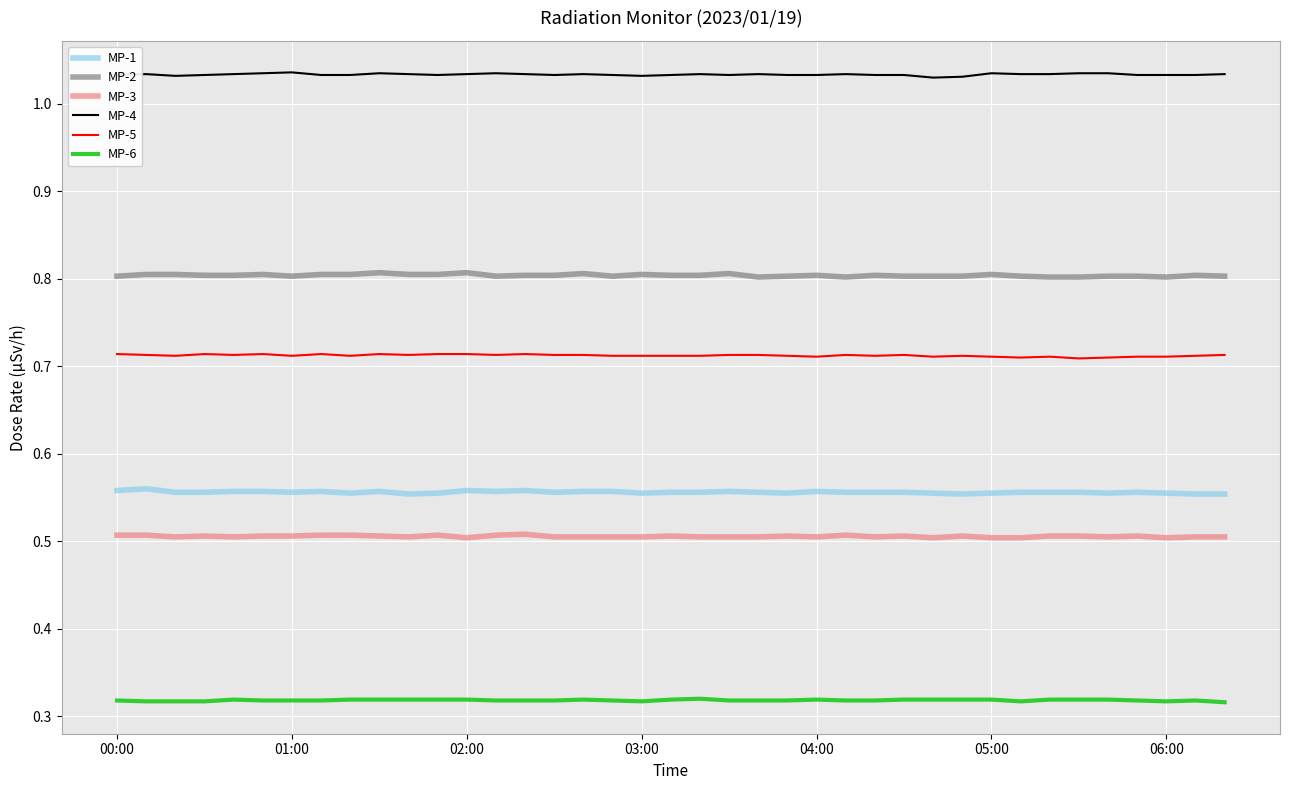

True or false: MP-2 and MP-5 intersect in this chart.

False